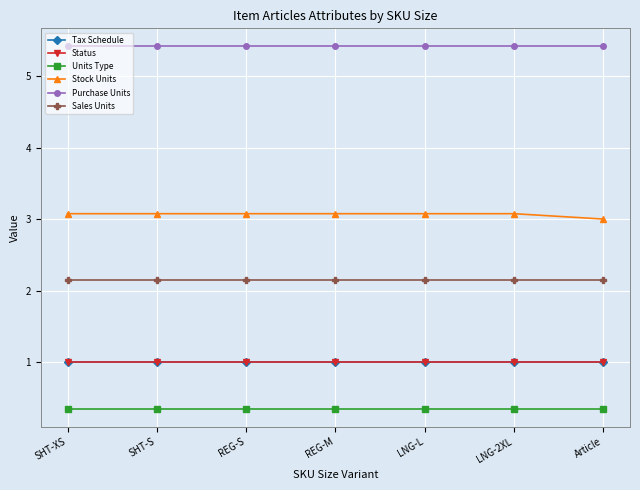

Reading right to left, list all the values displayed in this chart.

Tax Schedule: 1.0	1.0	1.0	1.0	1.0	1.0	1.0
Status: 1.0	1.0	1.0	1.0	1.0	1.0	1.0
Units Type: 0.3	0.3	0.3	0.3	0.3	0.3	0.3
Stock Units: 3.0	3.1	3.1	3.1	3.1	3.1	3.1
Purchase Units: 5.4	5.4	5.4	5.4	5.4	5.4	5.4
Sales Units: 2.1	2.1	2.1	2.1	2.1	2.1	2.1